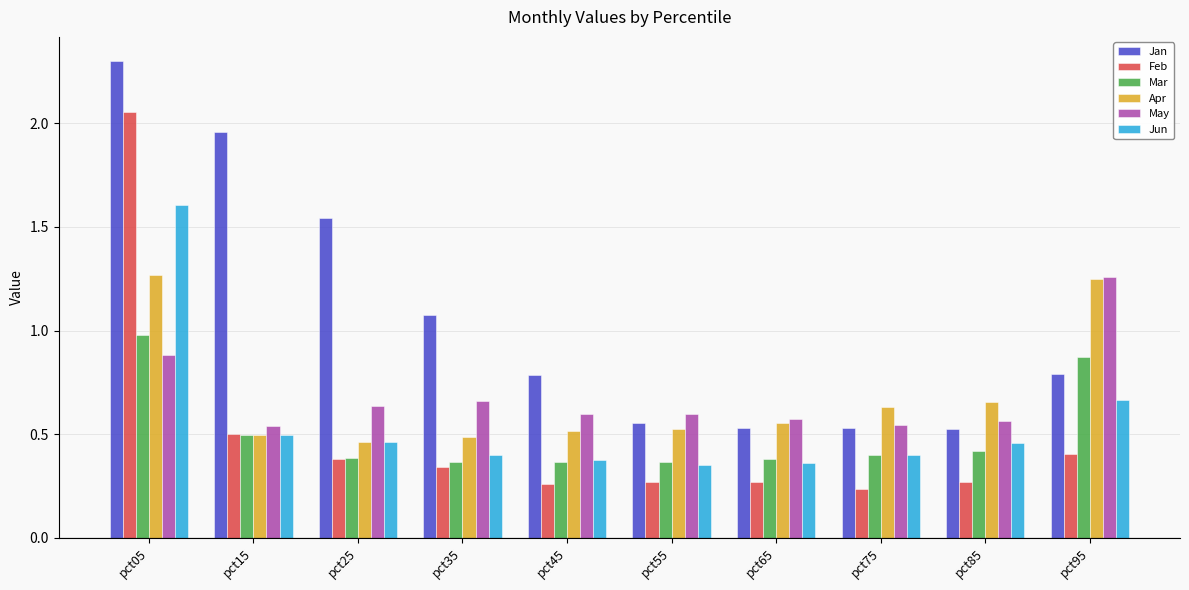

Between pct15 and pct75, which series saw the biggest shift?

Jan